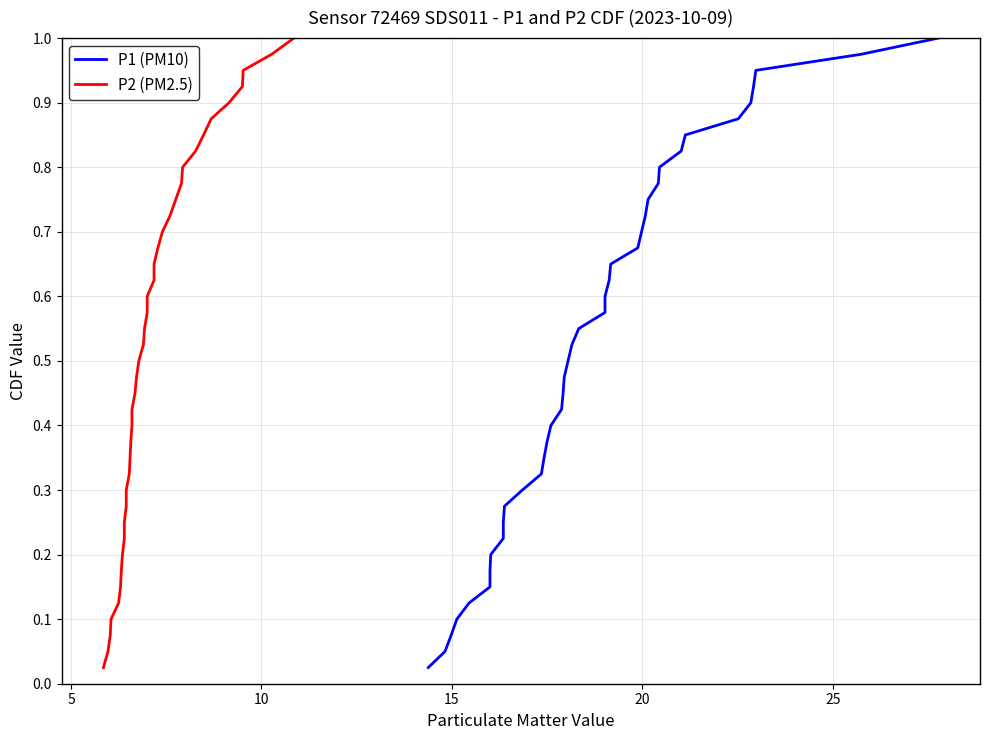

Does the chart display data point markers on the line(s)?

No